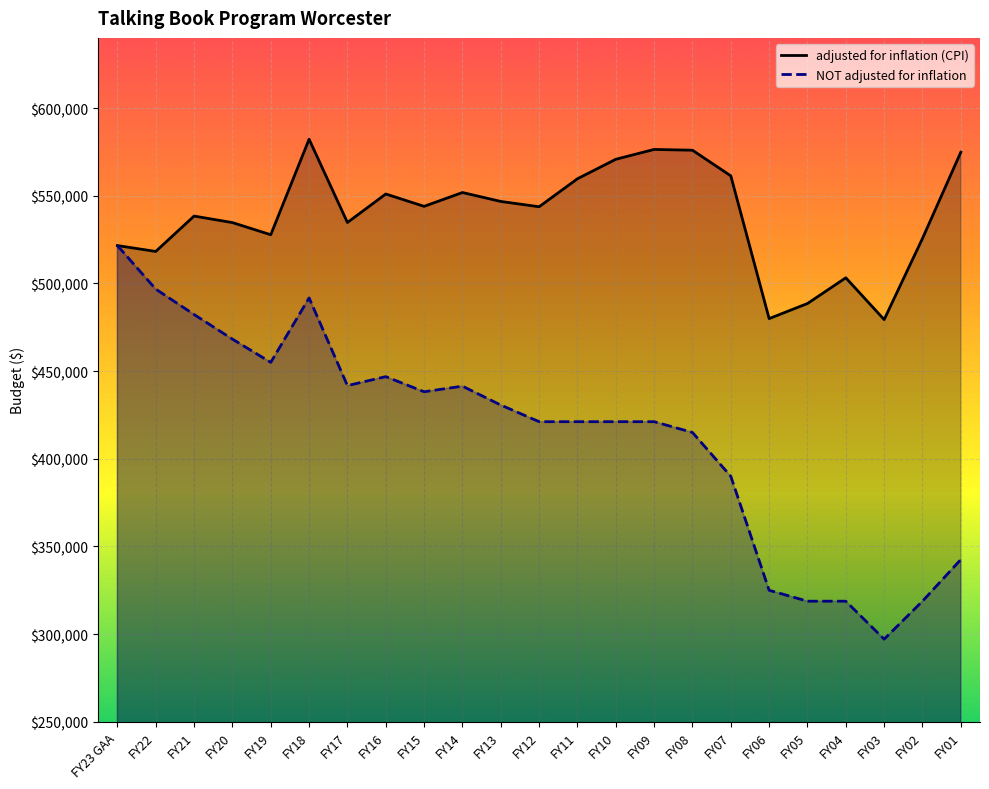

Which series has the largest total across all categories?

adjusted for inflation (CPI)